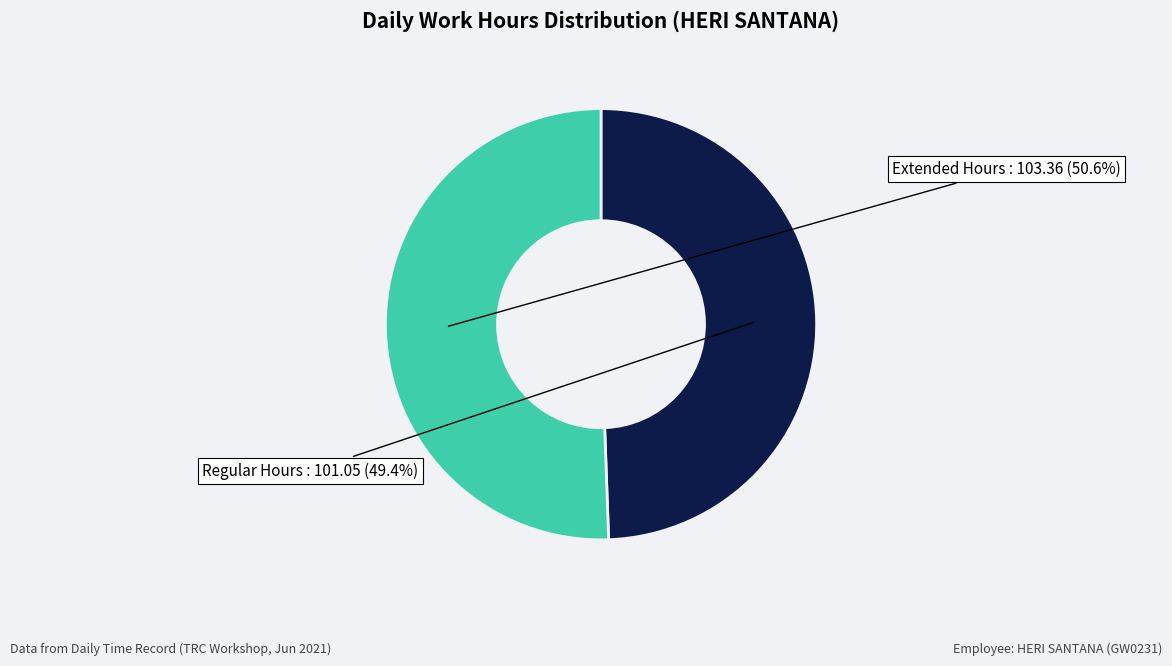

Is there a majority slice in this chart?

Yes